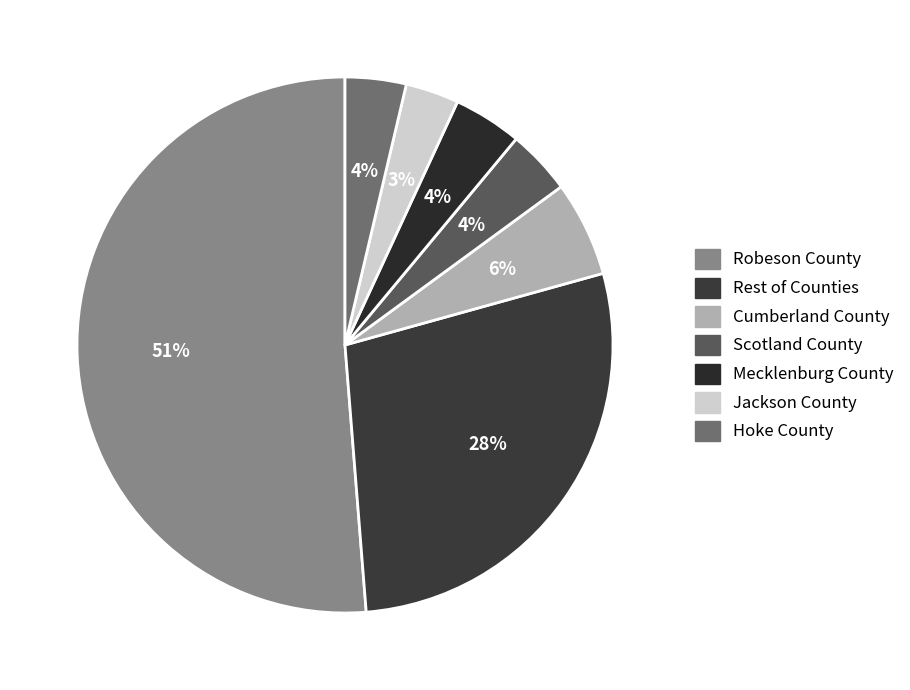

How many segments does this pie chart have?

7